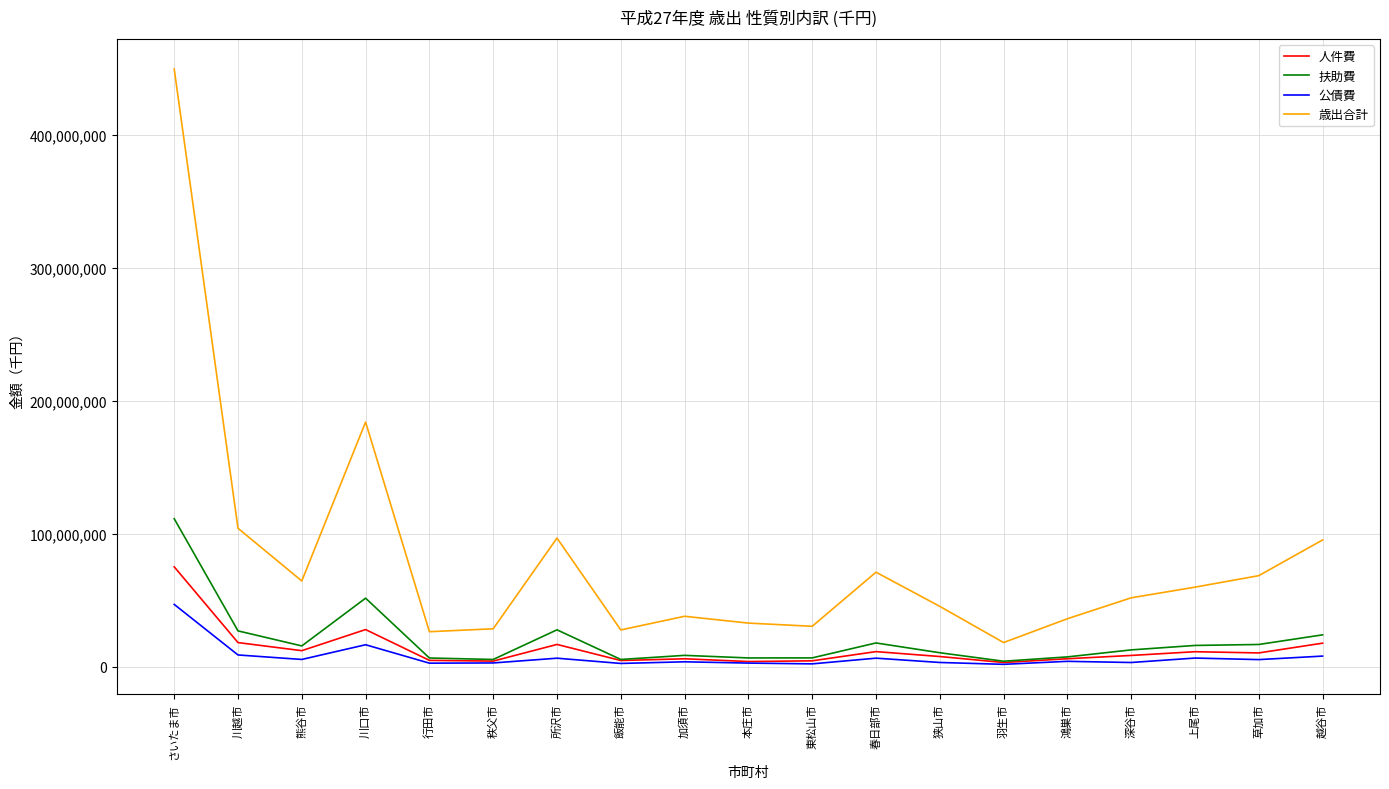

True or false: 公債費 has more than 0 interior local peaks.

True